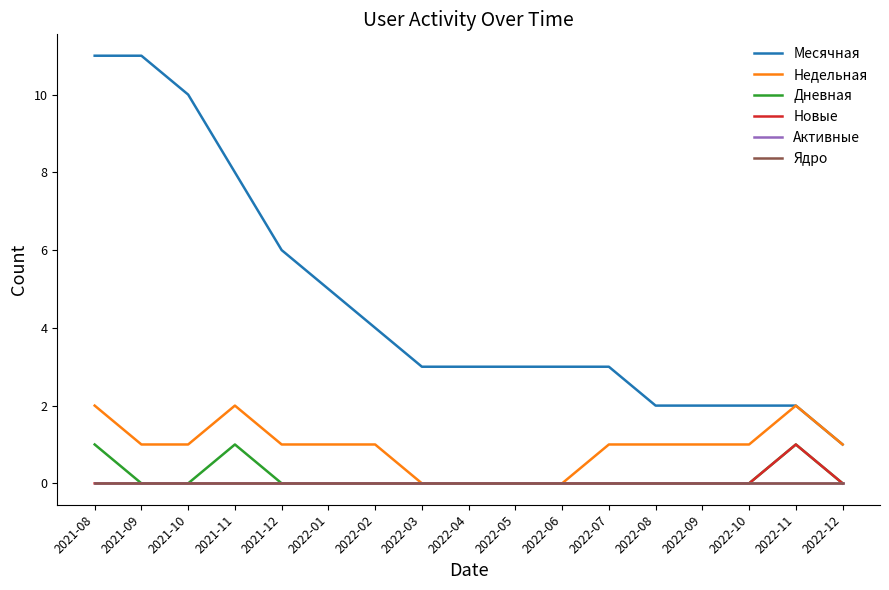

Between 2021-12 and 2022-06, which is larger?

2021-12